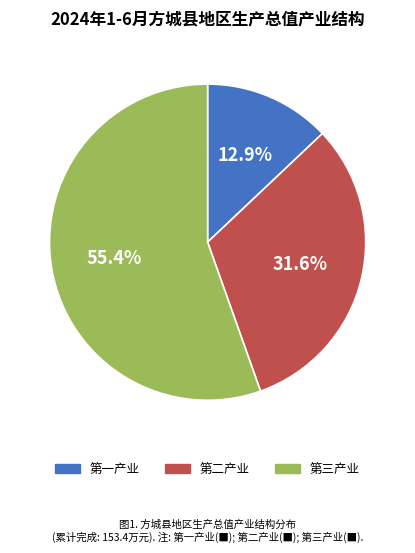

Count the number of slices in the pie.

3